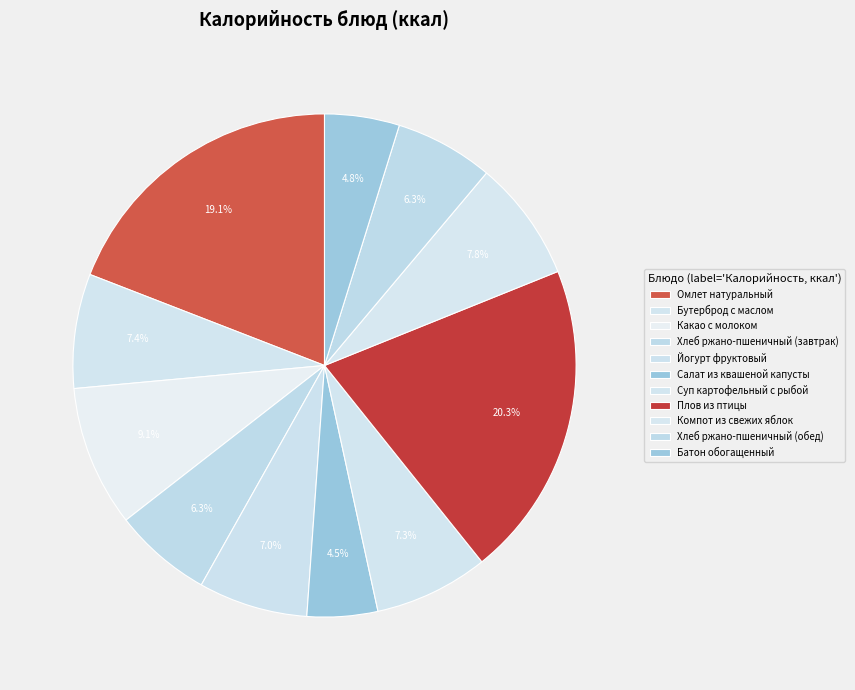

How many segments does this pie chart have?

11